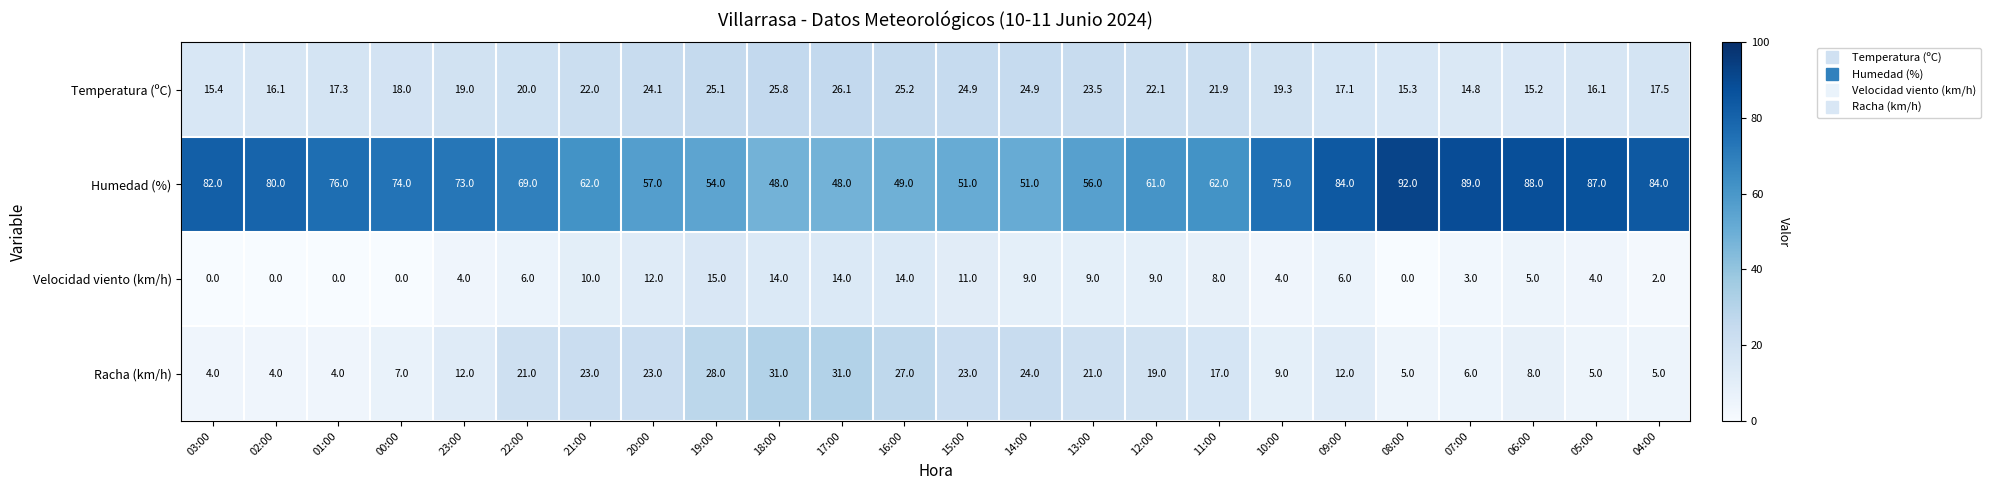

Between 10:00 and 05:00, which series saw the biggest shift?

Humedad (%)